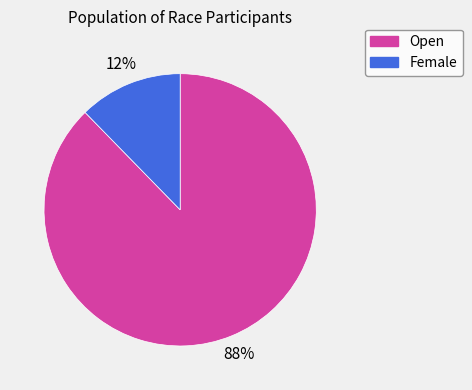

True or false: Female accounts for 12% of the total.

True